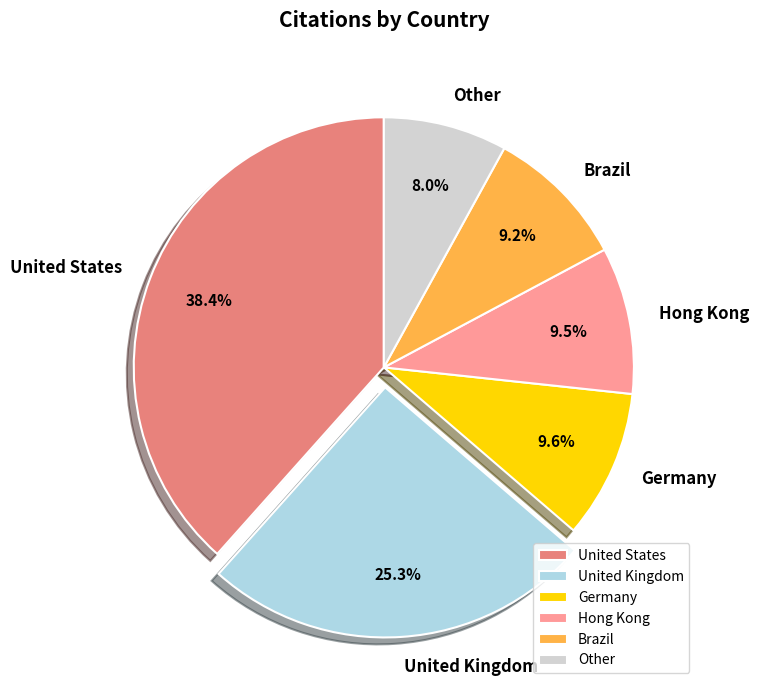

What is the largest slice in the pie chart?

United States